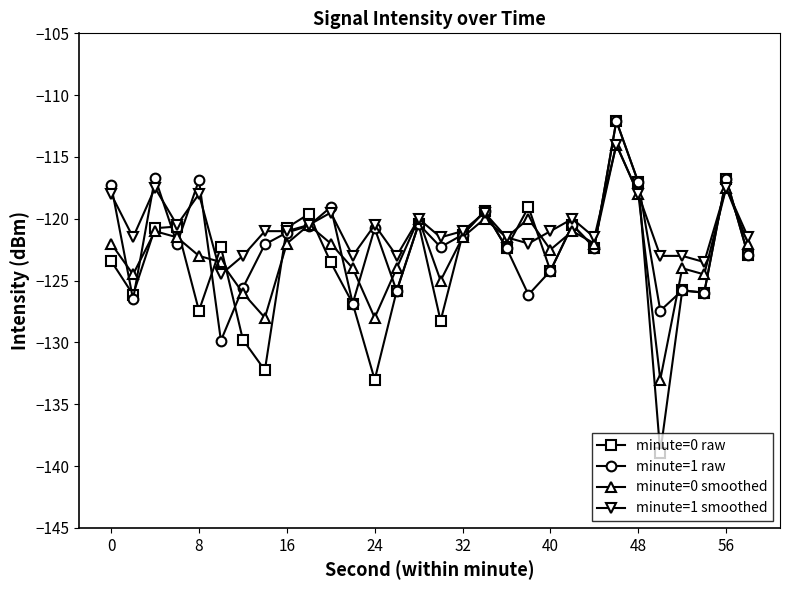

How many interior local valleys does the minute=0 smoothed series have?

9